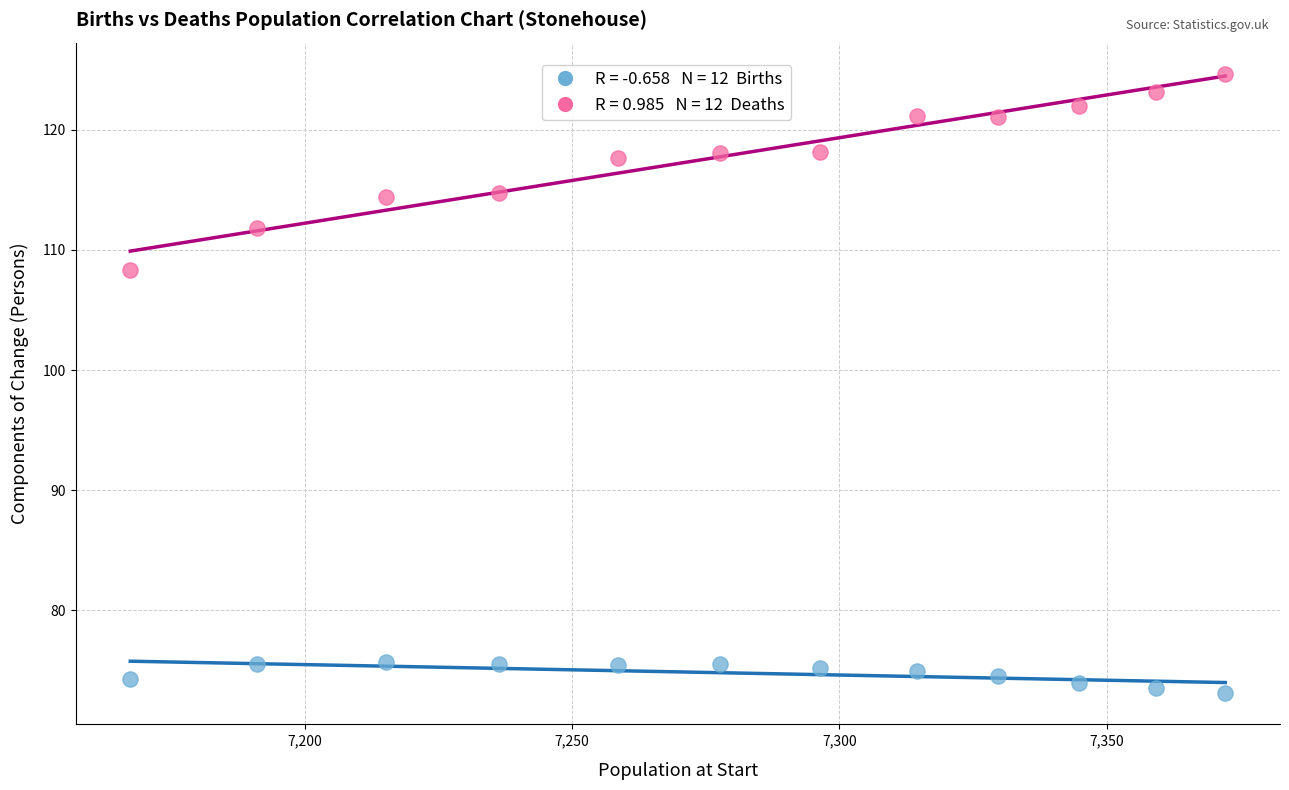

Across all data points, what is the range of X values (max minus min)?

204.8